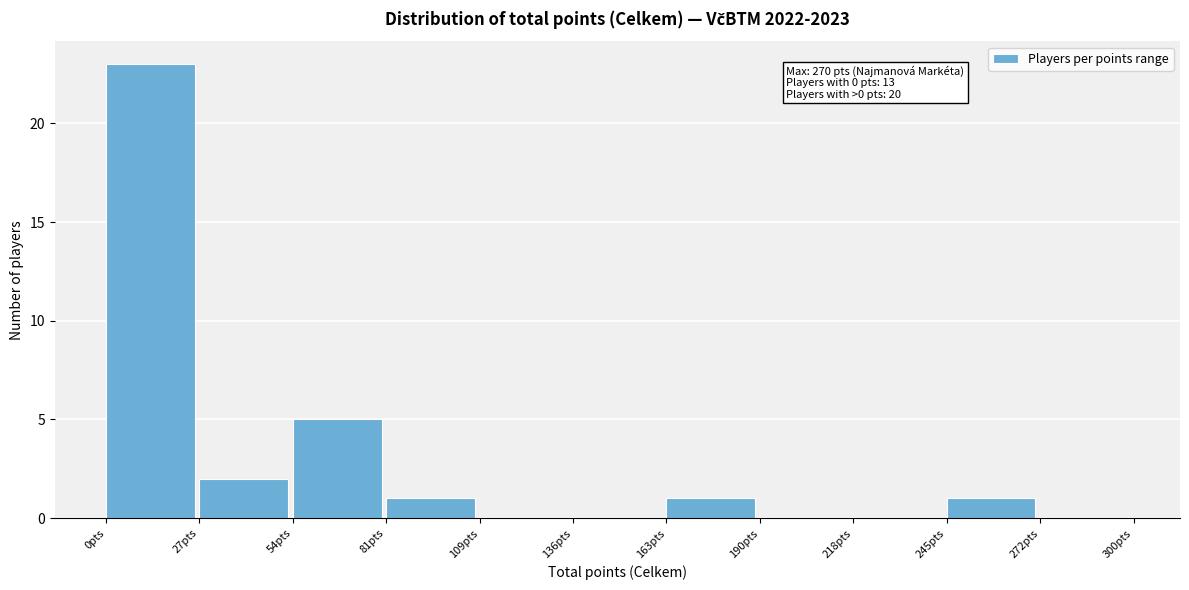

Over which range of the x-axis is the bar tallest?

0 to 25